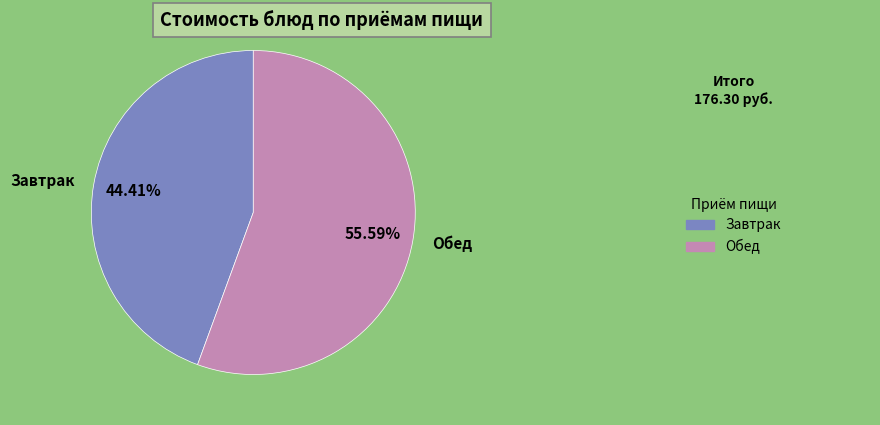

Which category has the smallest portion of the pie?

Завтрак